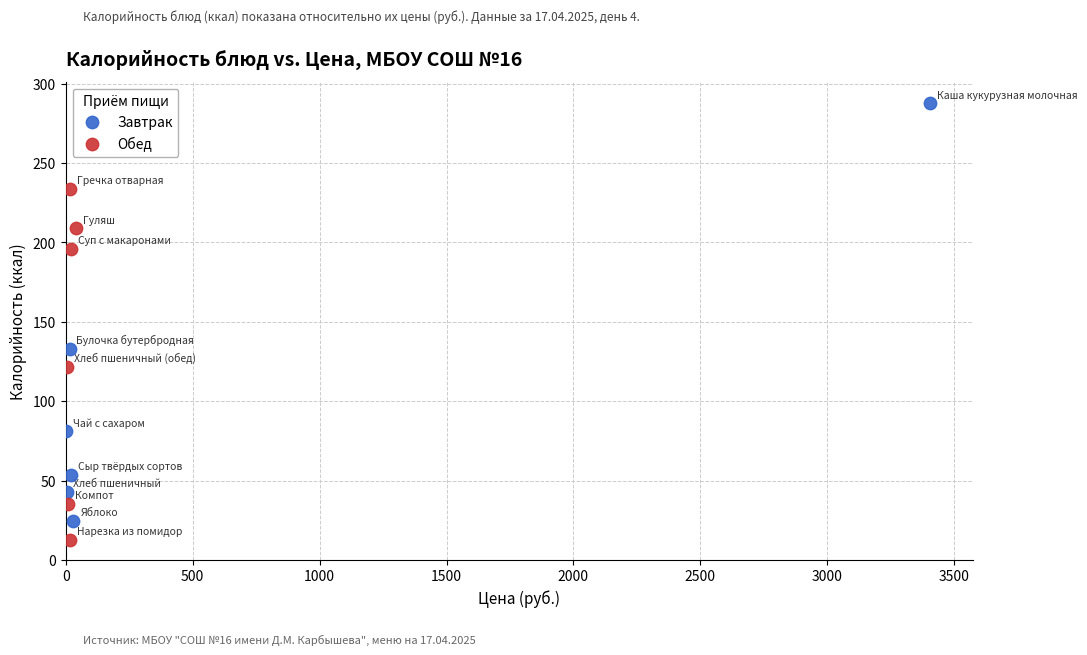

Which series reaches the maximum Y coordinate?

Завтрак